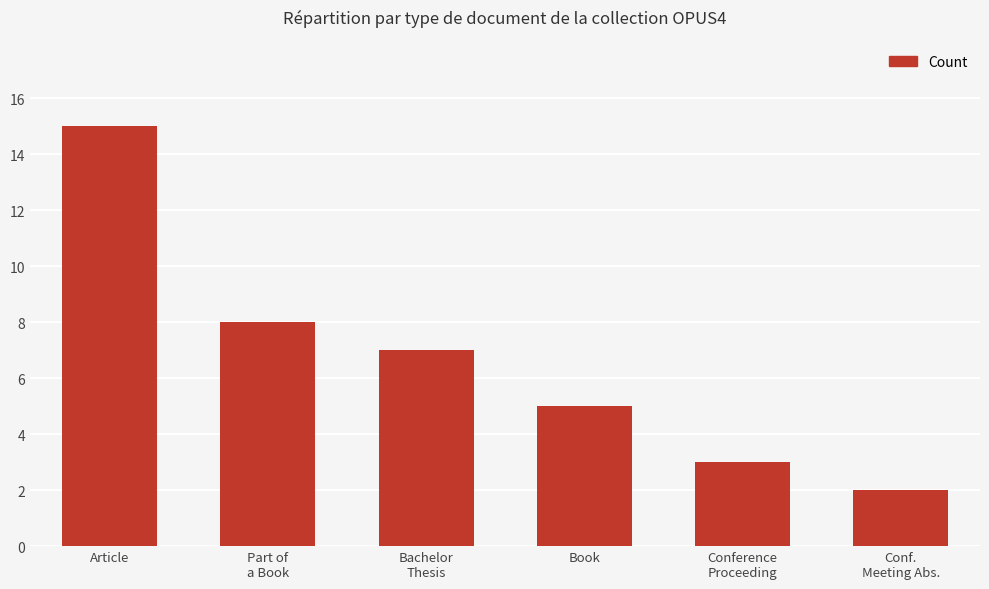

What position from the right is Bachelor
Thesis?

4